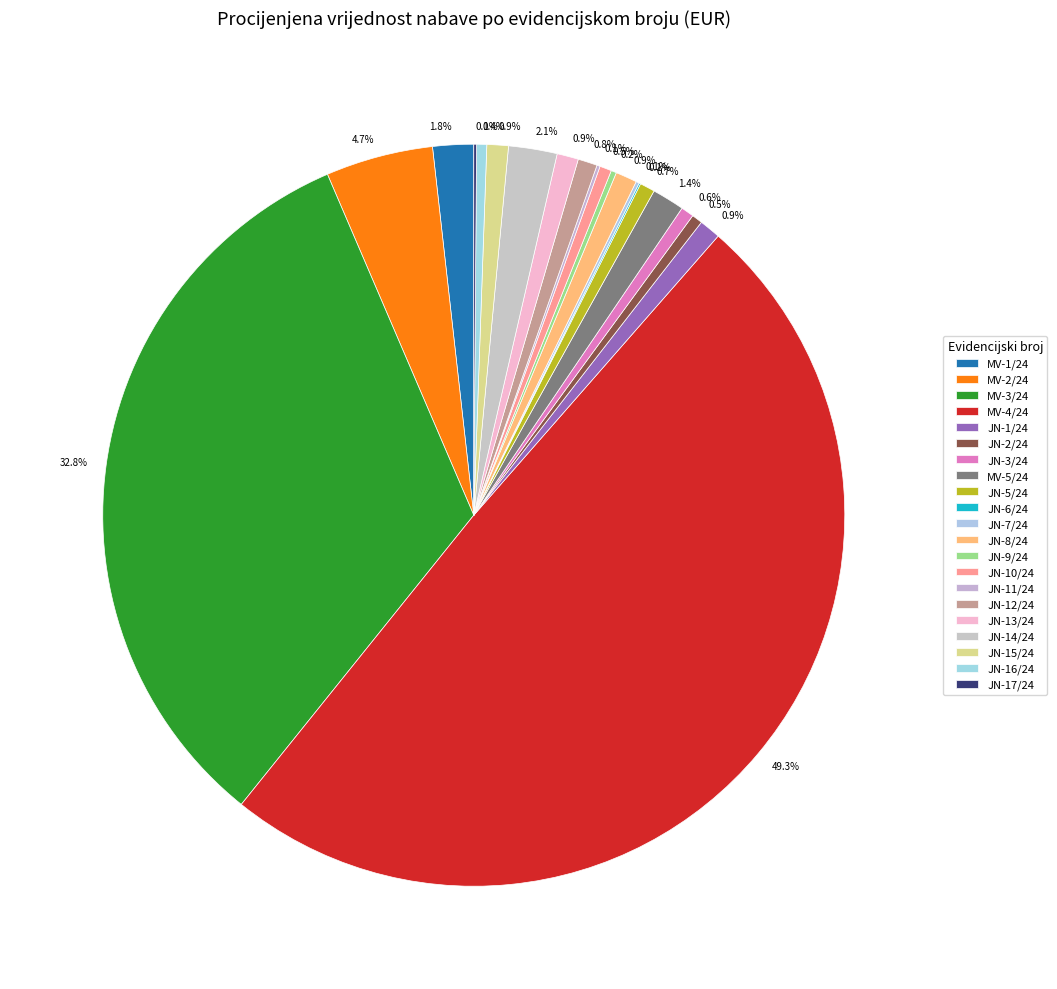

What is the smallest slice in the pie chart?

JN-6/24